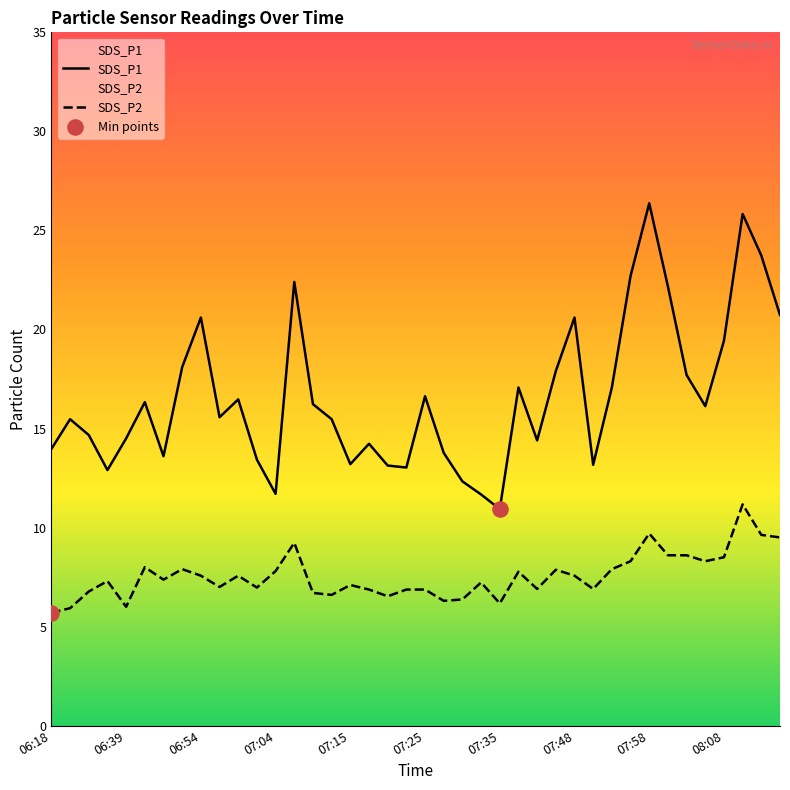

Is the value of SDS_P1 at 07:58 greater than the value of SDS_P2 at 08:19?

Yes